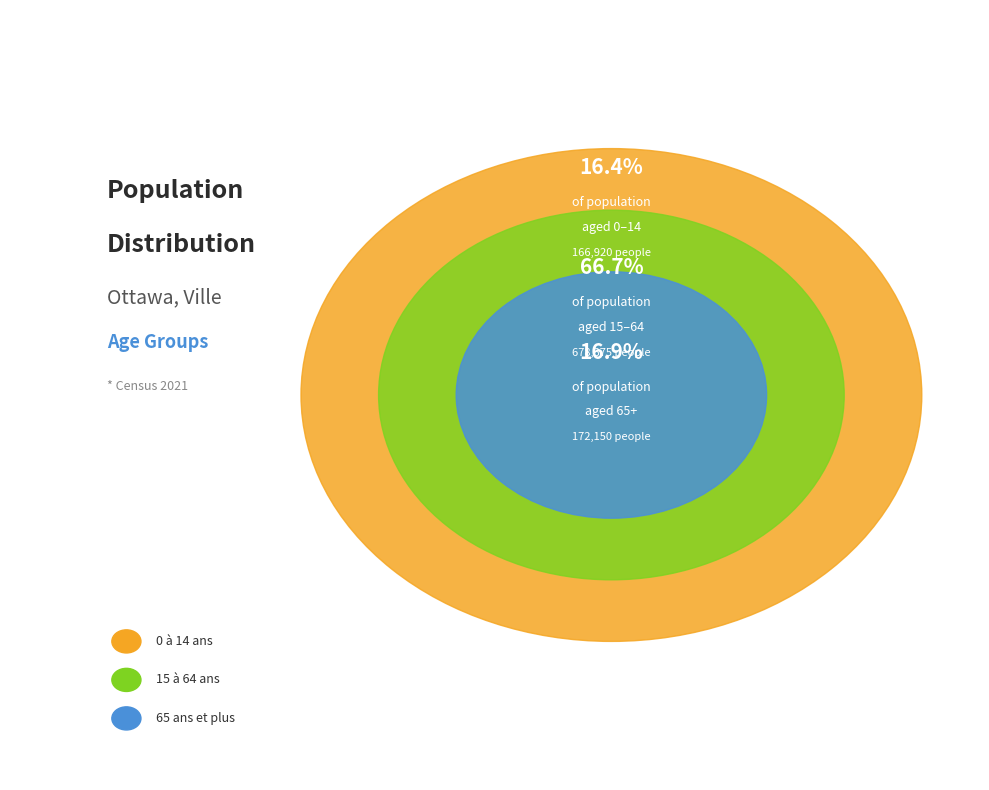

What percentage do 0 à 14 ans and 15 à 64 ans together represent?

83.1%